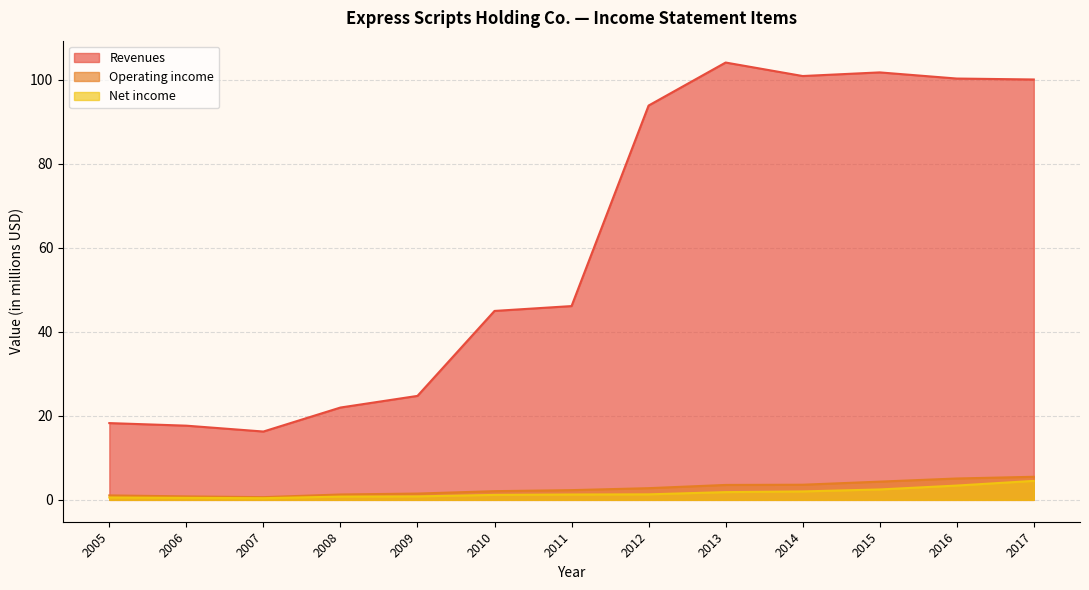

At 2015, list the series in order from smallest to largest.

Net income, Operating income, Revenues